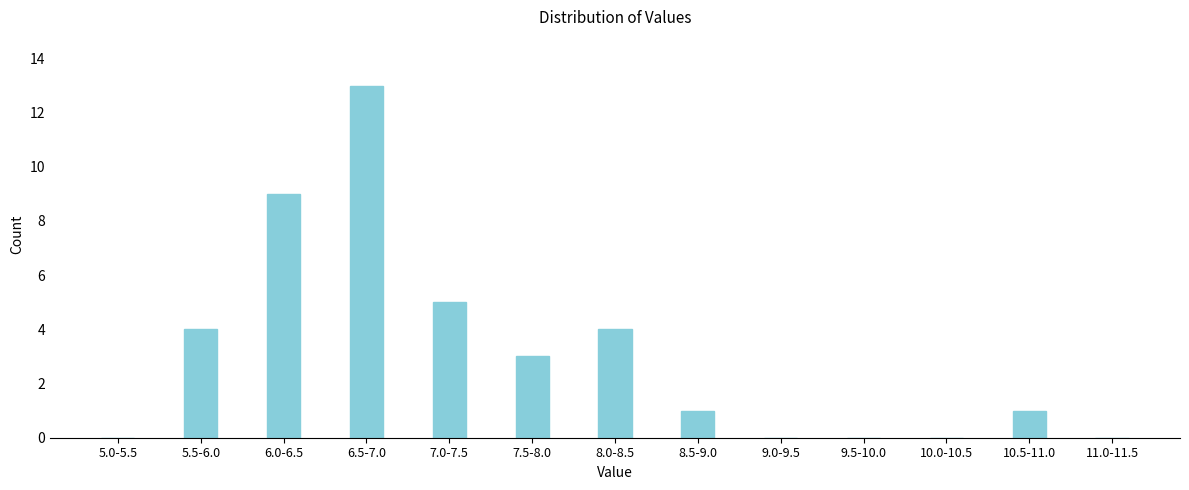

Reading left to right, transcribe all the data shown in this chart.

5.0-5.5=0	5.5-6.0=4	6.0-6.5=9	6.5-7.0=13	7.0-7.5=5	7.5-8.0=3	8.0-8.5=4	8.5-9.0=1	9.0-9.5=0	9.5-10.0=0	10.0-10.5=0	10.5-11.0=1	11.0-11.5=0